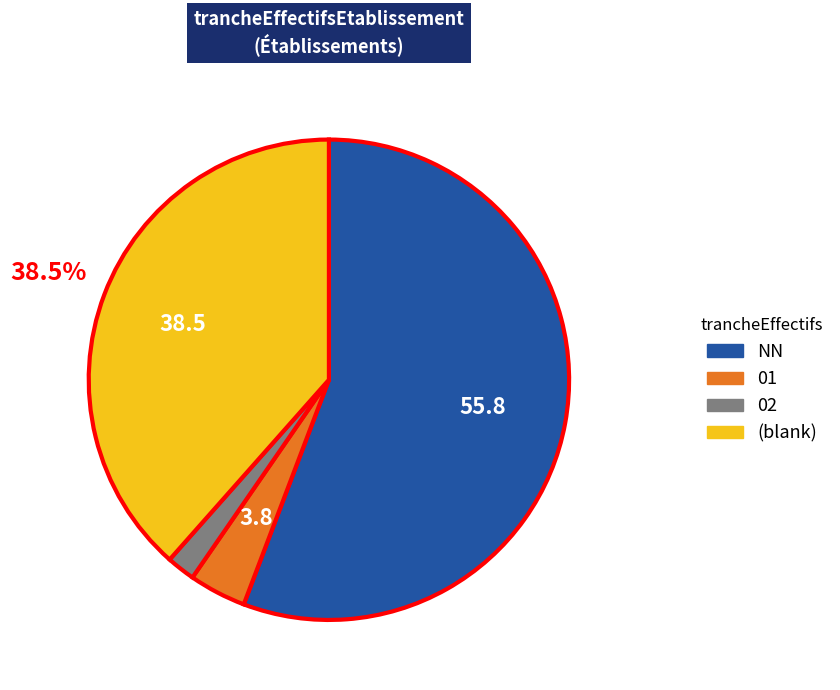

Is there a majority slice in this chart?

Yes